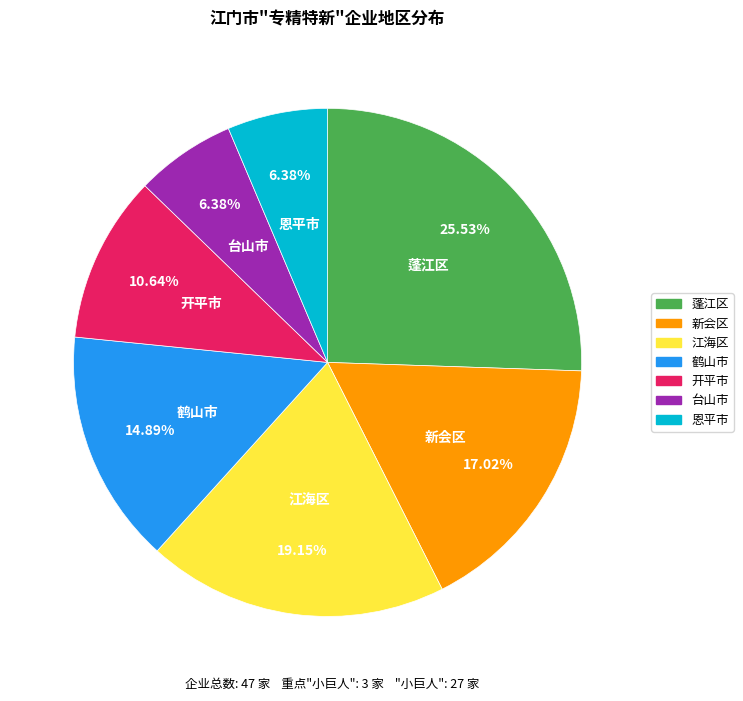

How many segments does this pie chart have?

7